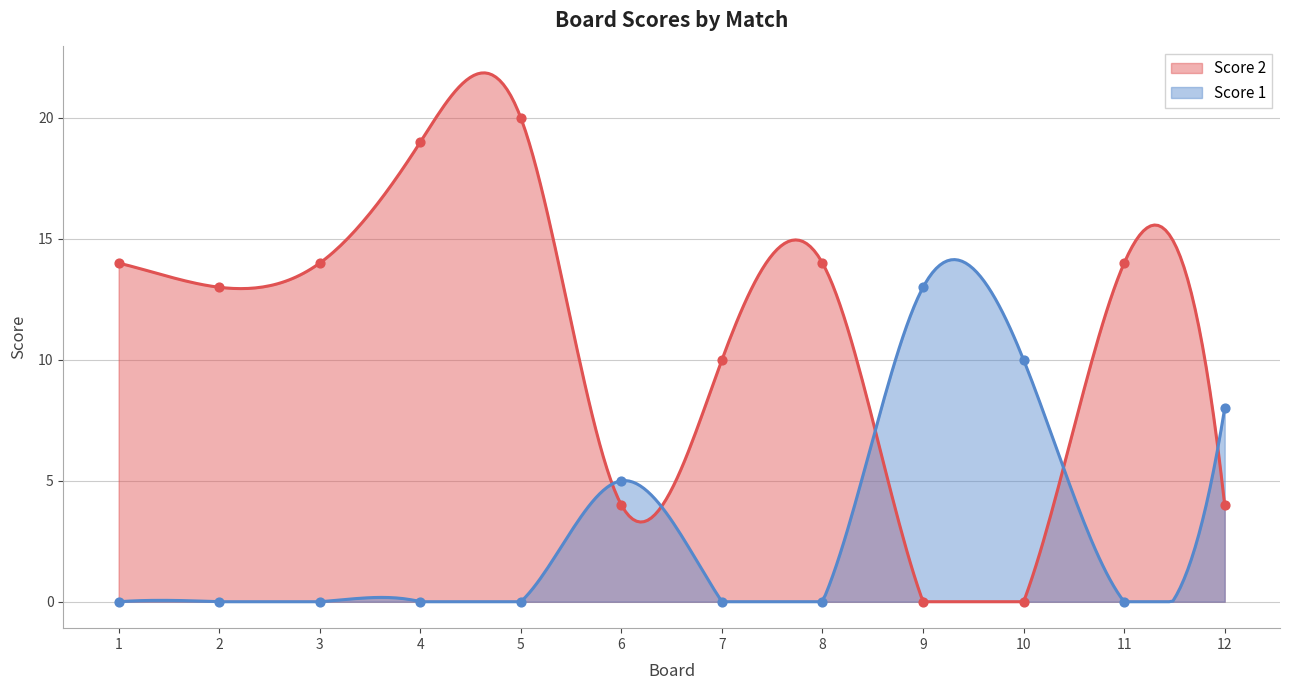

Which series contains the lowest Y value?

Score 2